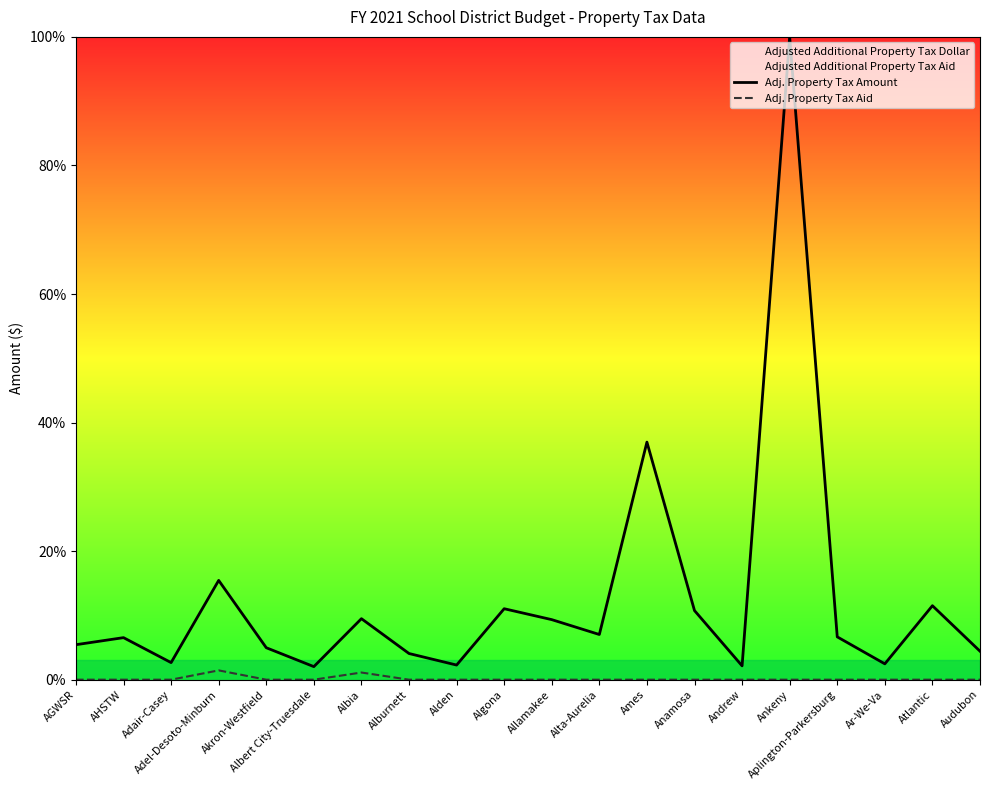

What is the spread (max minus min) of values at AHSTW?

6.5